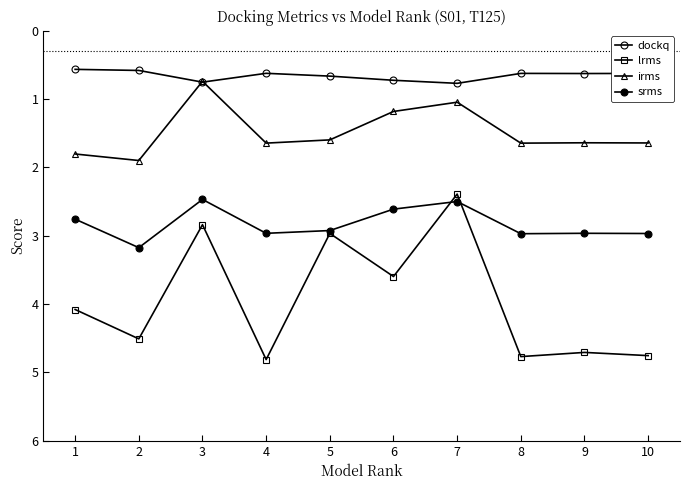

How many lines are shown in the chart?

4